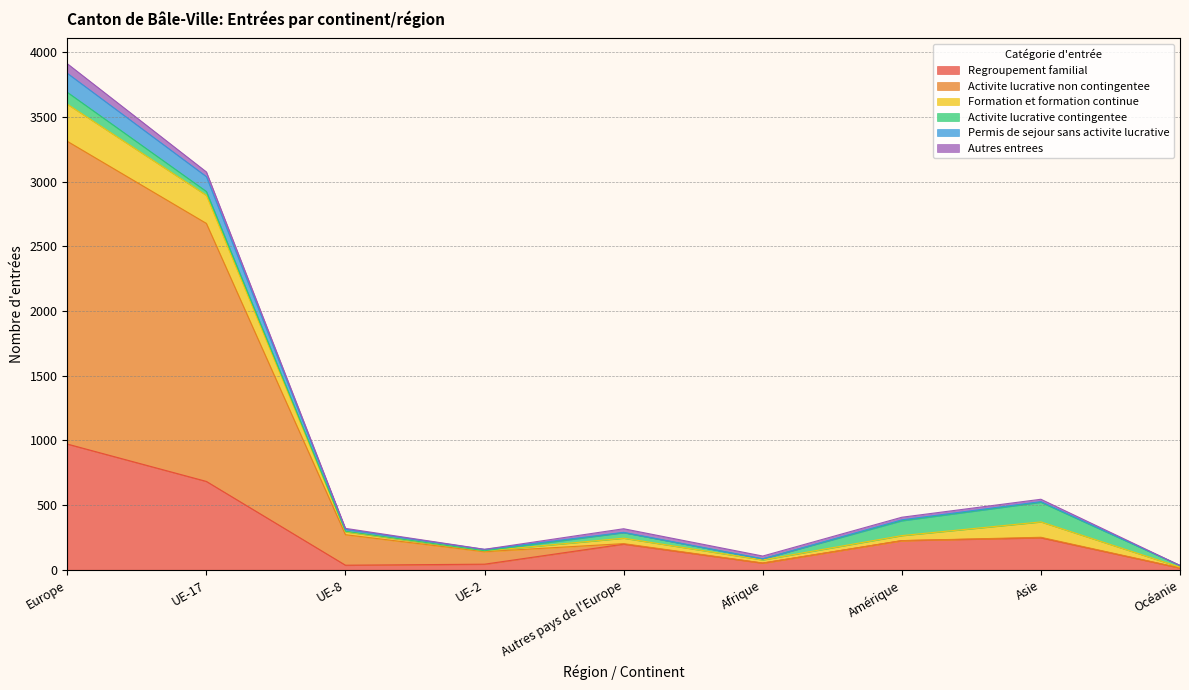

At which category is the sum across all series the highest?

Europe